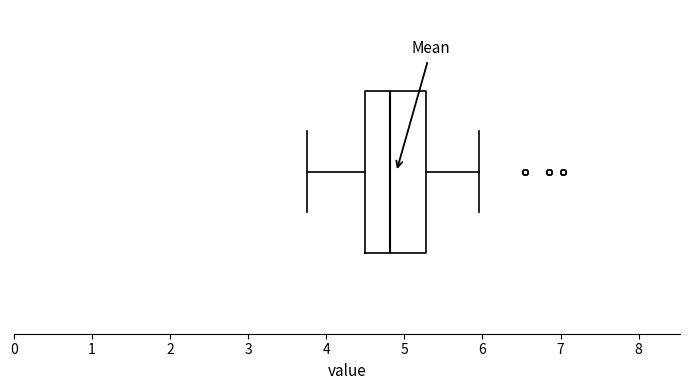

Transcribe this box plot: give where the median line is, the range the box spans, and where the two whiskers end, as read against the x-axis. The values are not printed on the chart, so give them approximately, as read against the axis.

median 4.8, box 4.5 to 5.3, whiskers 3.8 to 6.0